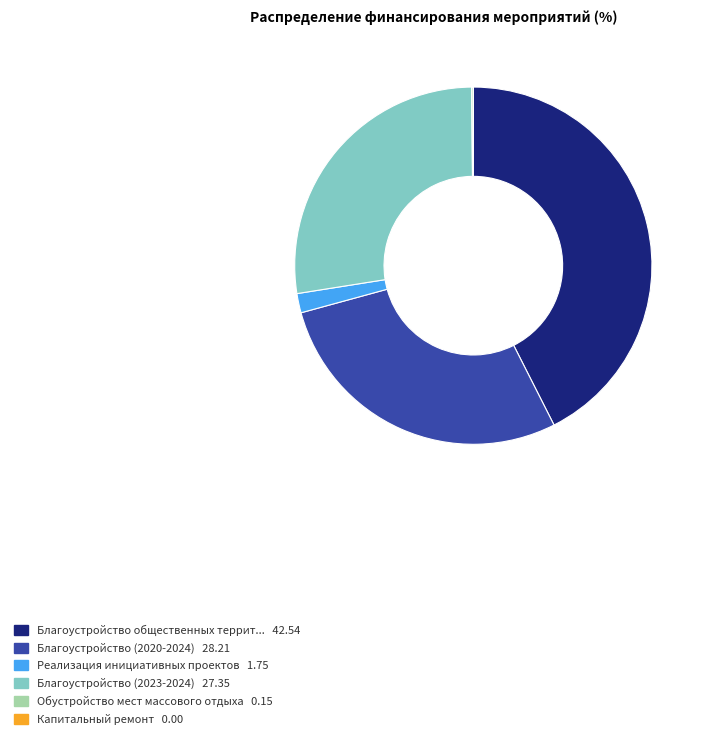

Is there a majority slice in this chart?

No